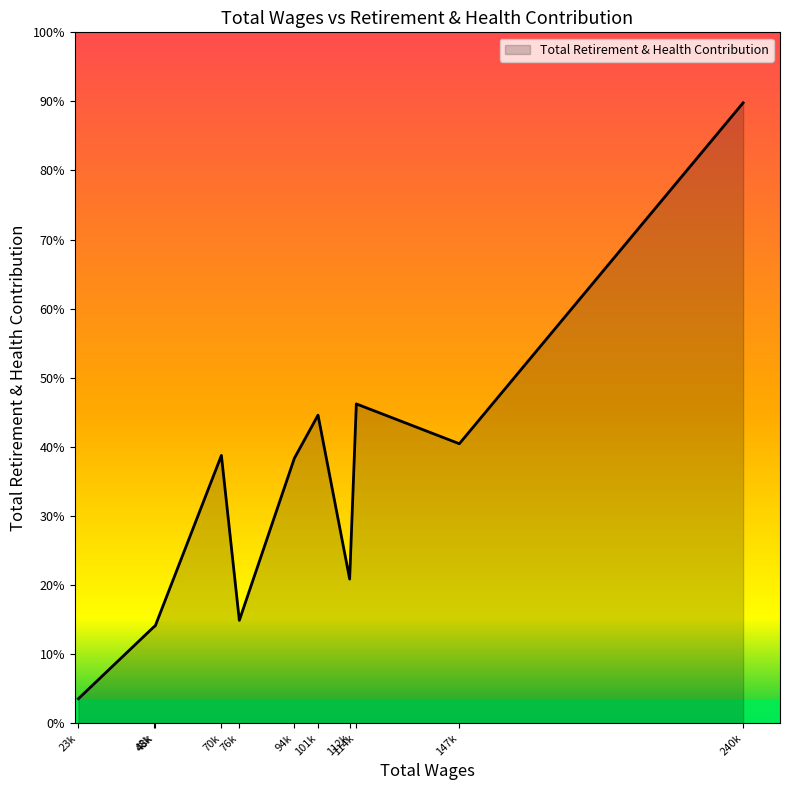

Is this an area chart (filled region under the line)?

Yes